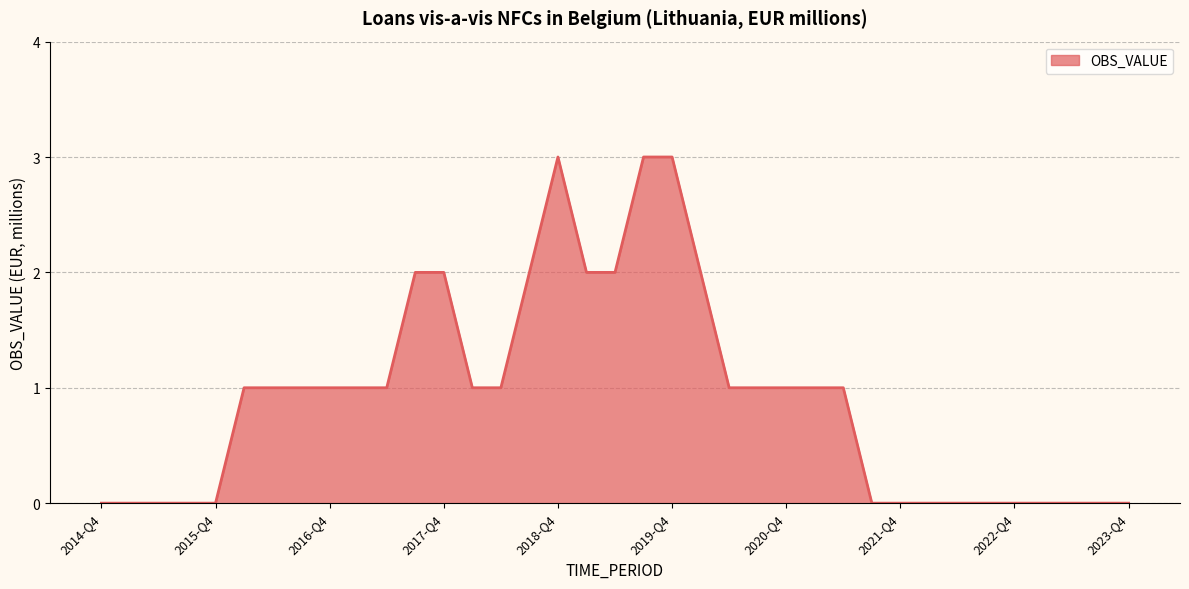

What is the difference between the maximum and minimum values?

3